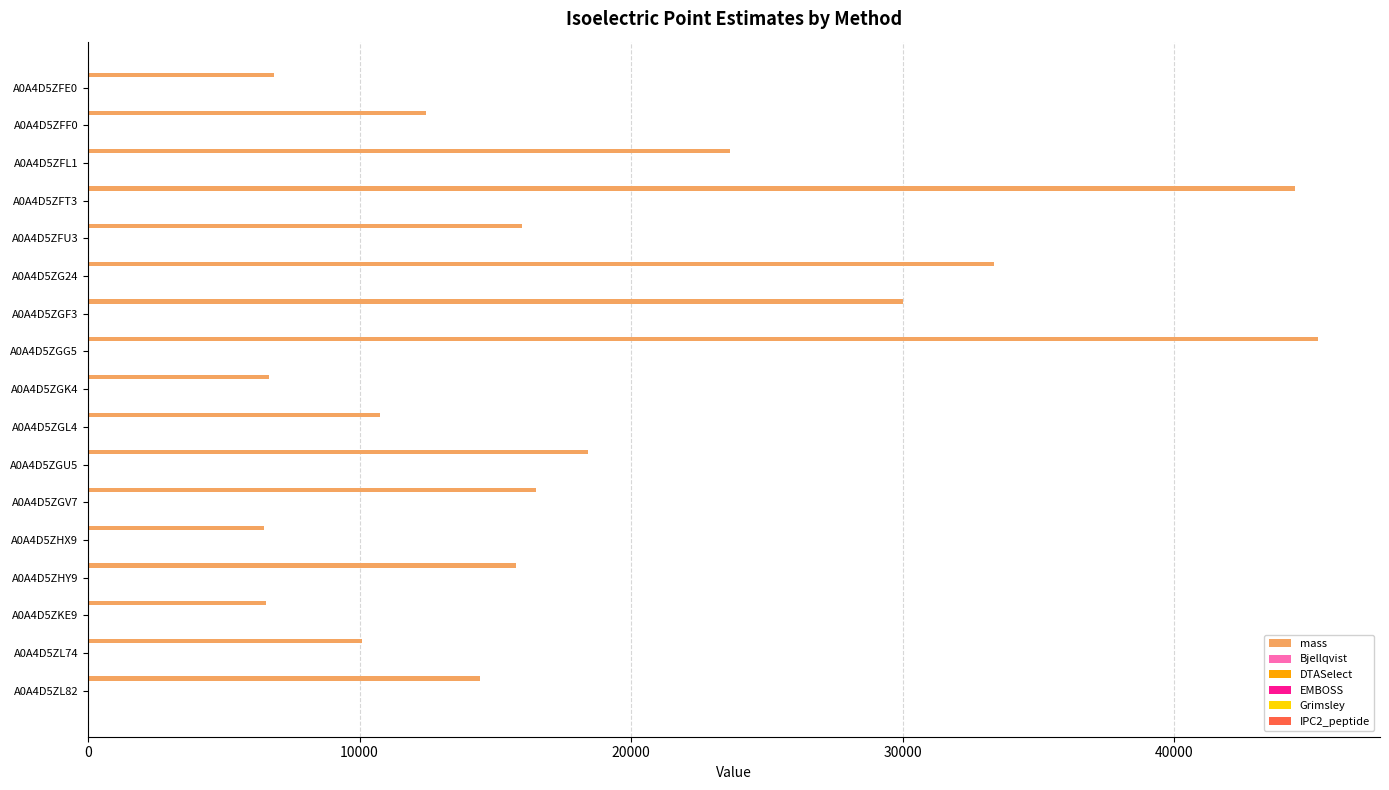

Which series has the largest total across all categories?

mass